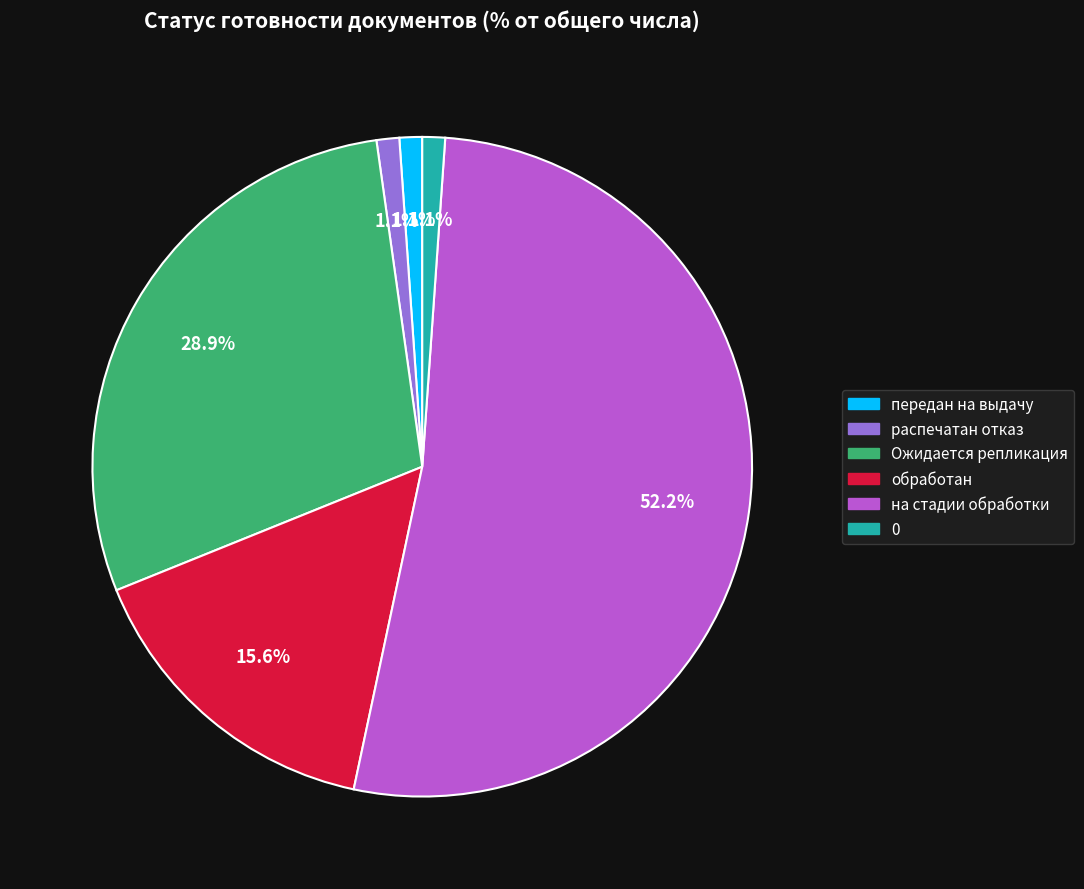

Does передан на выдачу account for over 50% of the chart?

No